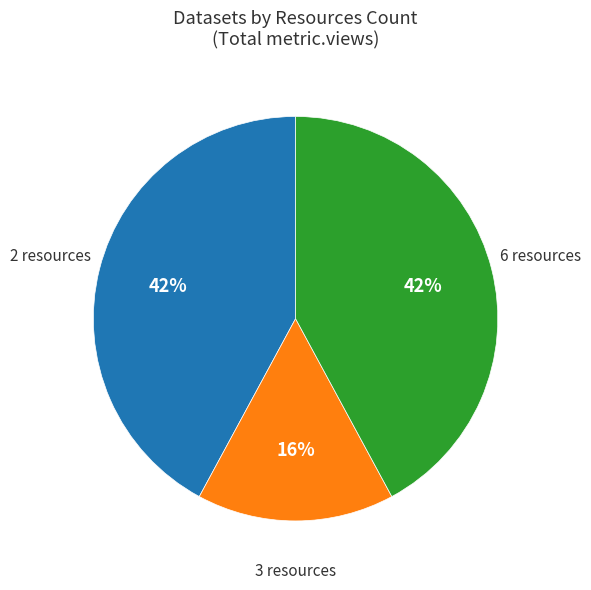

To the nearest percent, what percentage of the pie is 3 resources?

16%